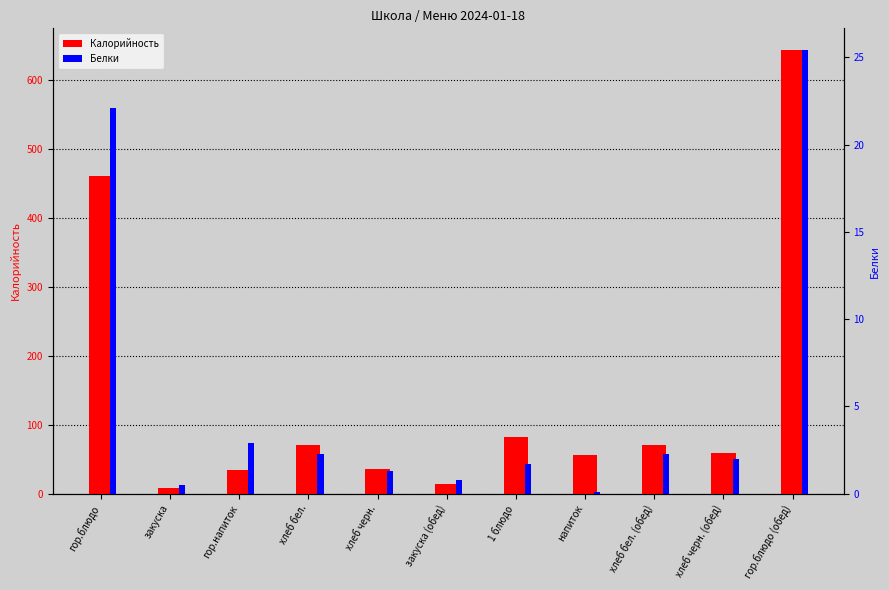

What is the approximate value of Белки at гор.блюдо (обед)?

25.4